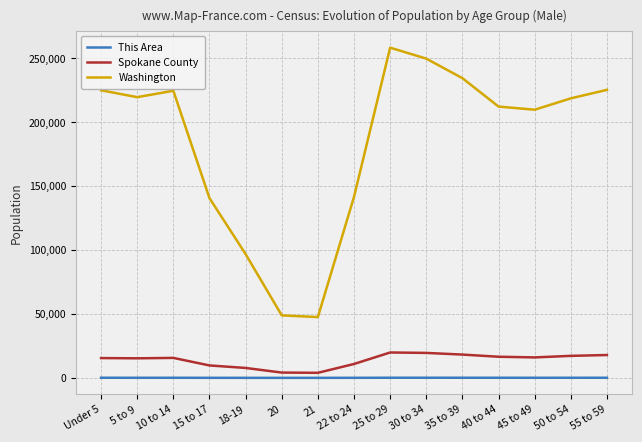

Between 15 to 17 and 45 to 49, which series saw the biggest shift?

Washington